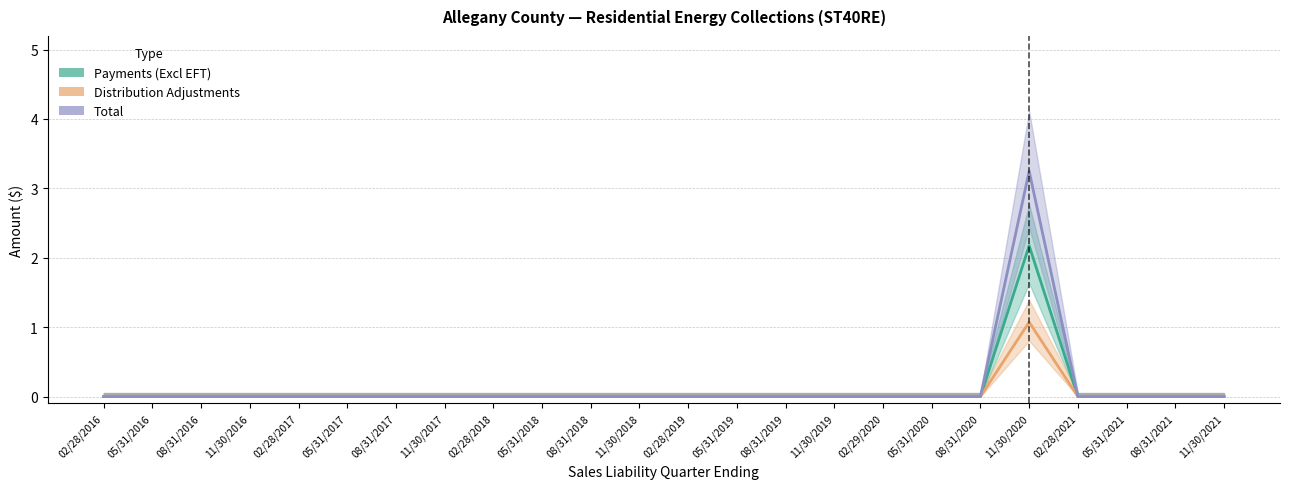

What position from the left is 02/28/2019?

13